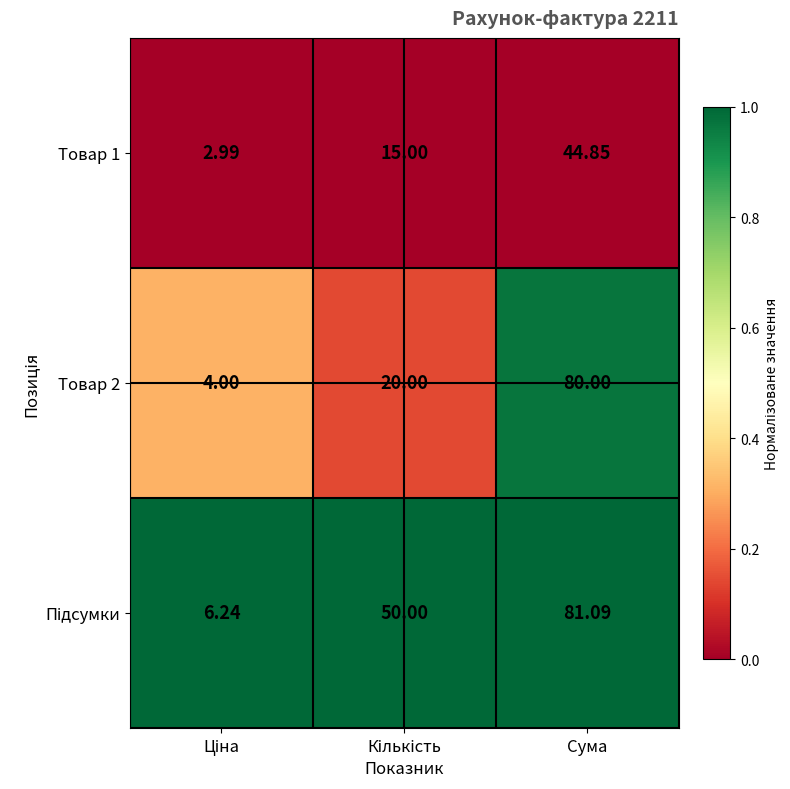

Which label corresponds to the largest value in the chart?

Сума